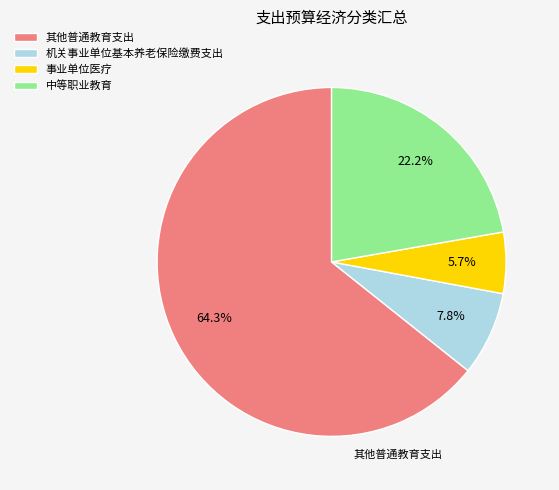

Which has a higher value, 机关事业单位基本养老保险缴费支出 or 中等职业教育?

中等职业教育